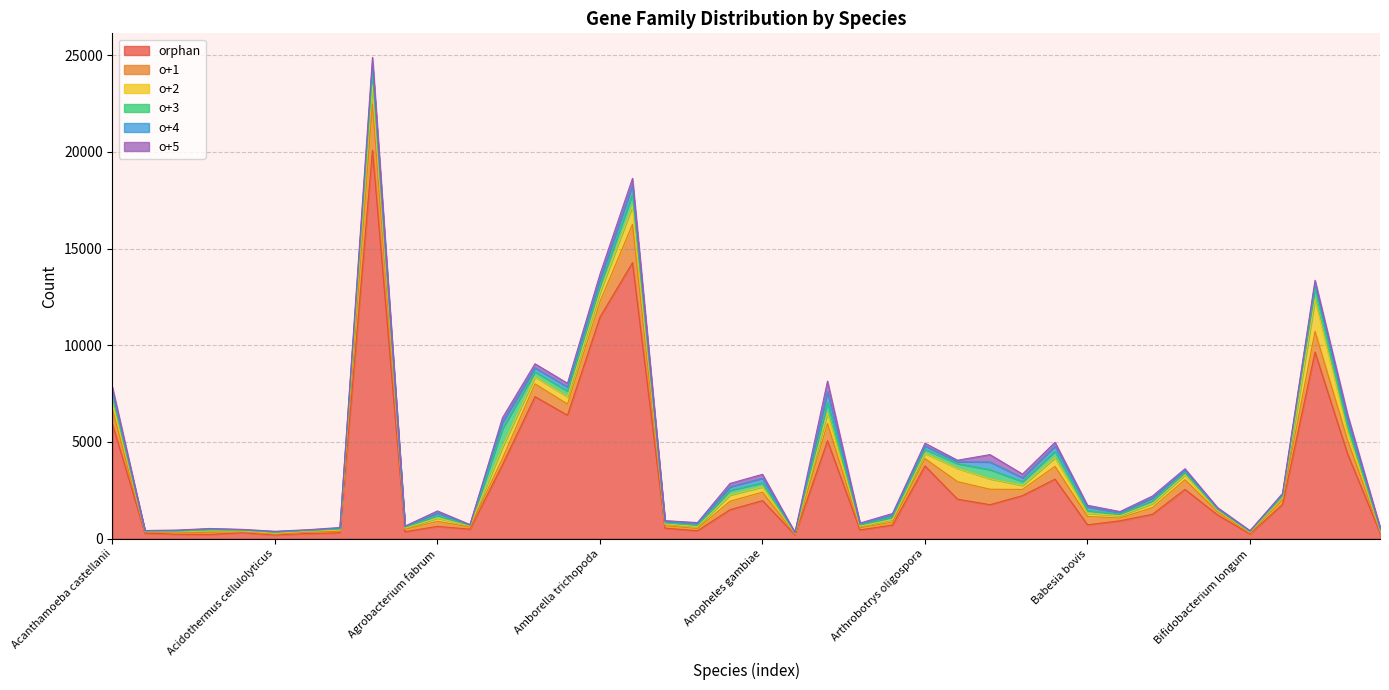

At which category is the sum across all series the highest?

Acyrthosiphon pisum